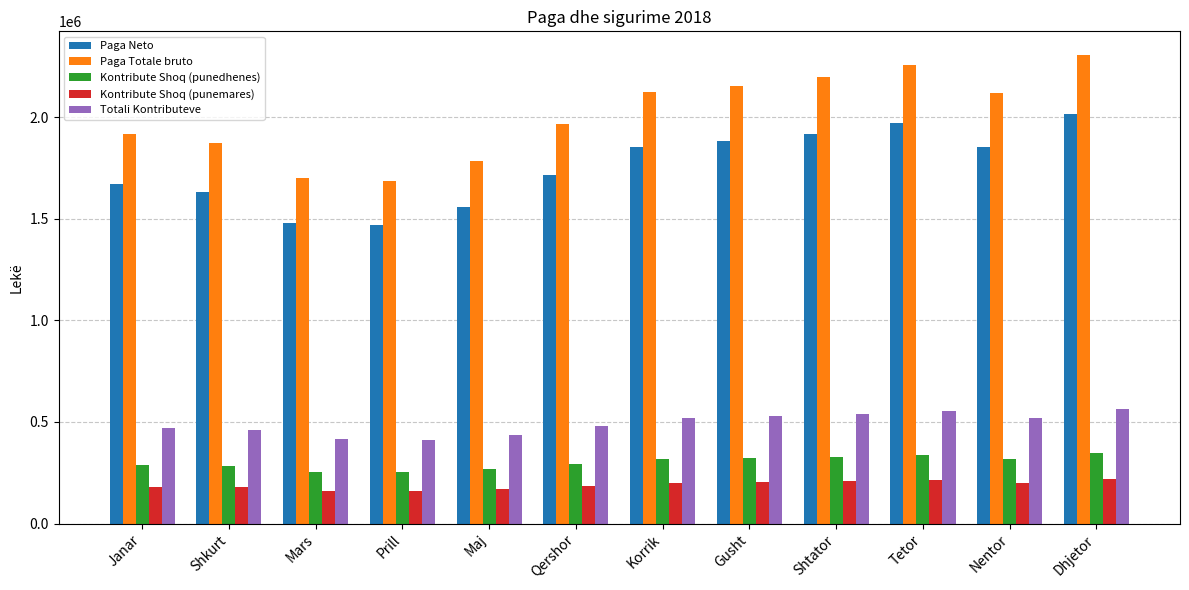

Is it true that Kontribute Shoq (punemares) equals 182115.0 at Janar?

True